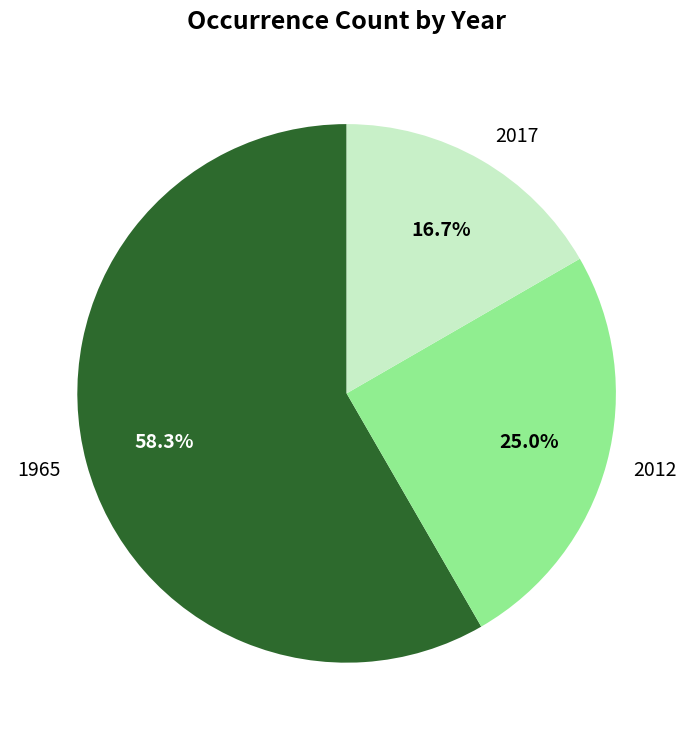

Which slice is the smallest?

2017